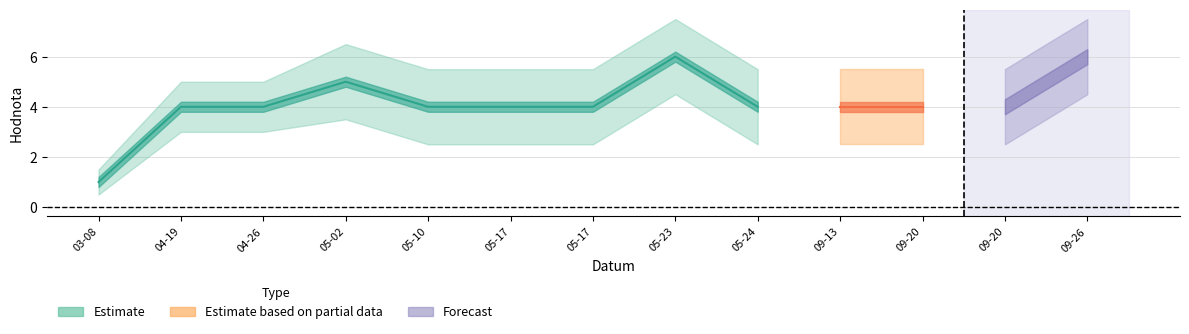

At which category does Body reach its first local peak?

2014-05-02